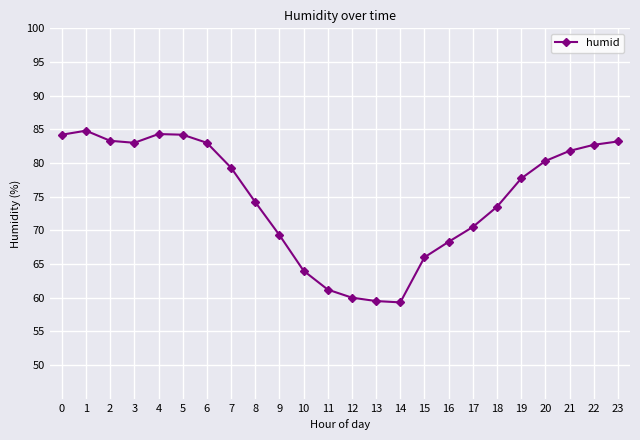

True or false: the data shows 119.1 at 8.

False